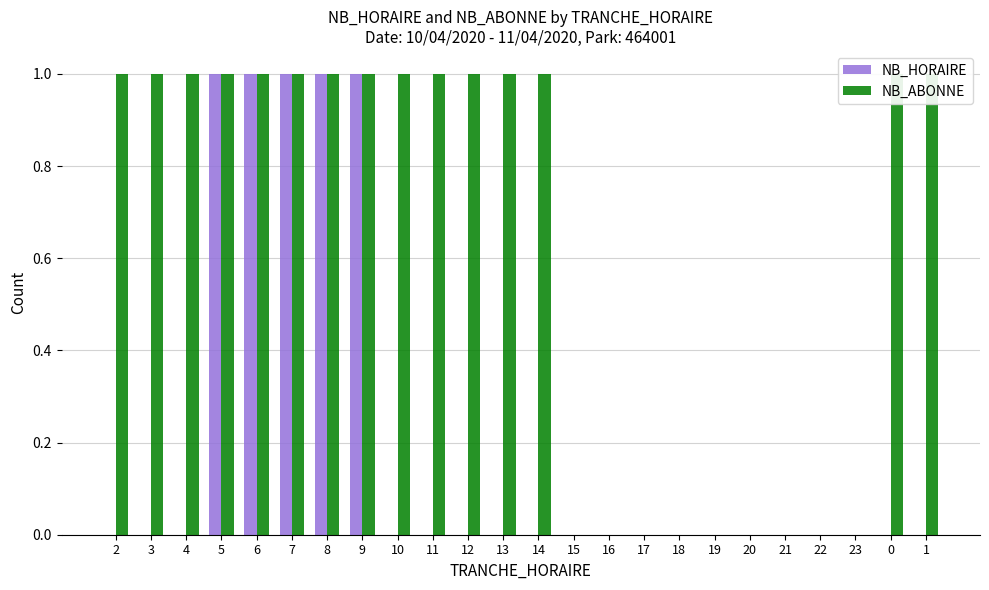

The value of NB_HORAIRE at 11 is 0. True or false?

True